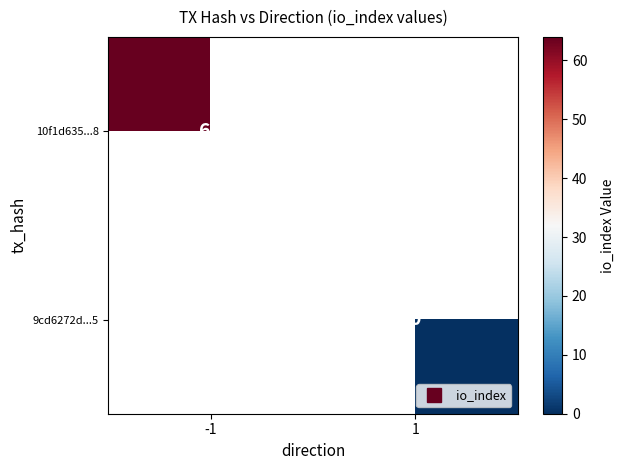

How many positive values does the 10f1d635...8 series have?

1